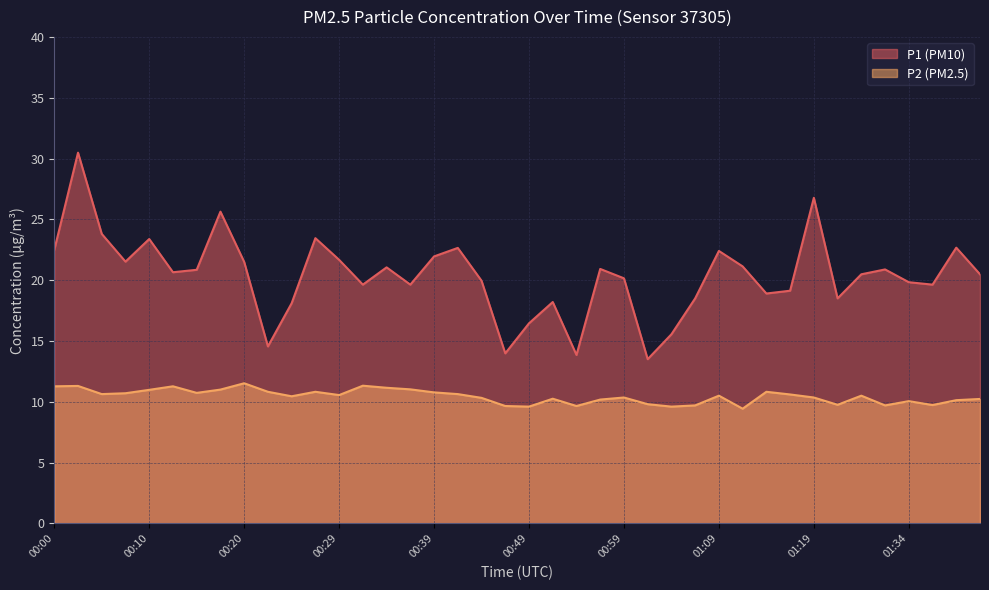

Is the value of P1 at 00:27 greater than the value of P2 at 01:14?

Yes